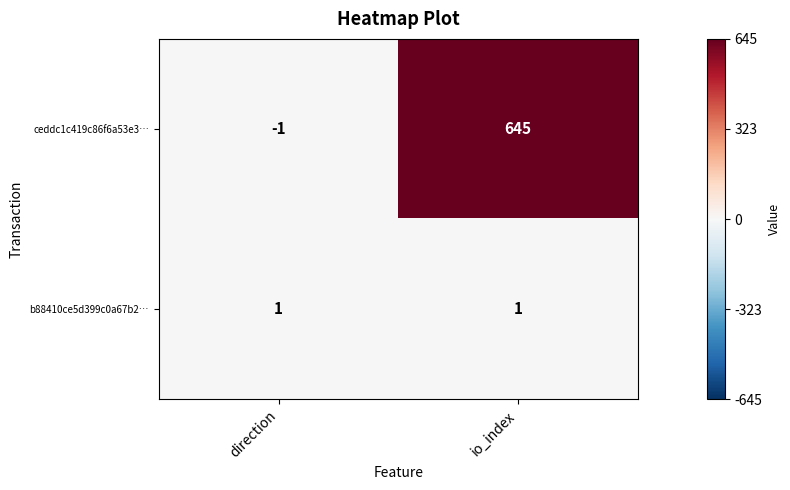

What is the spread (max minus min) of values at io_index?

644